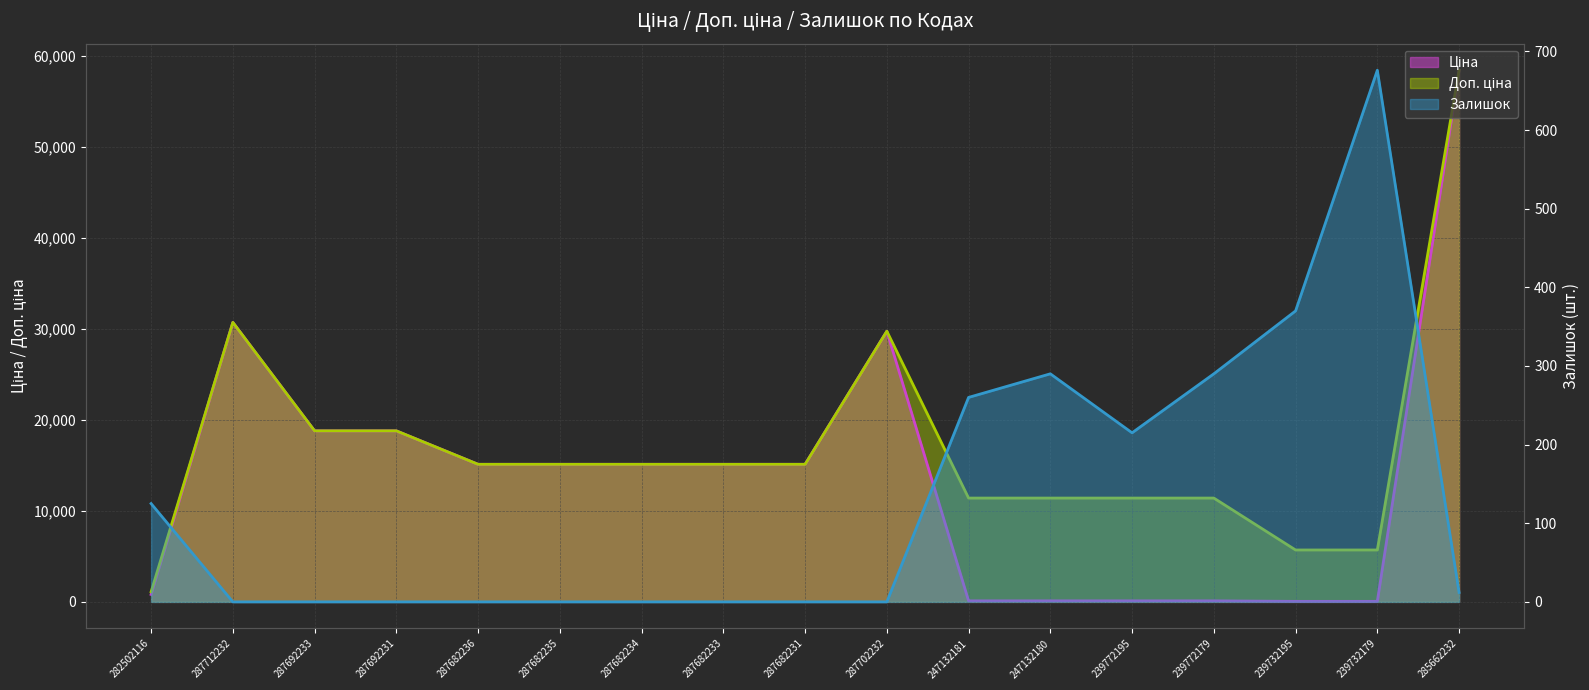

What is the sum of all Доп. ціна values?

290243.7